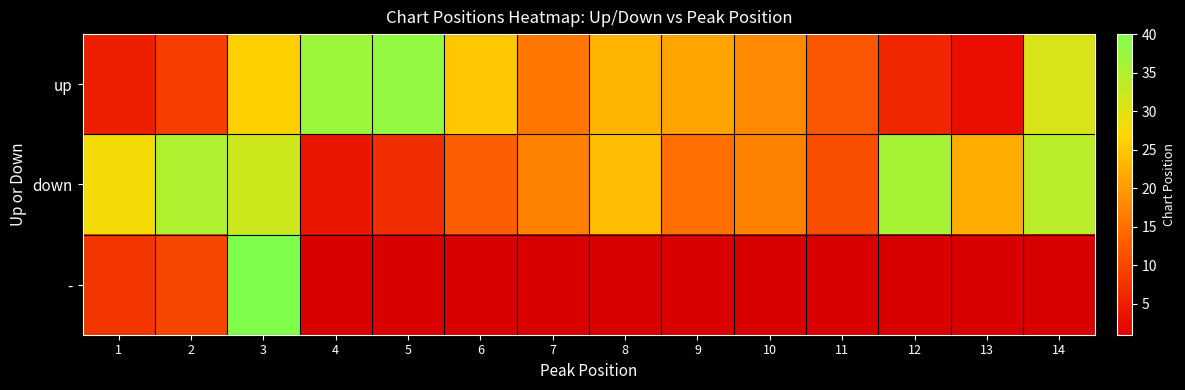

At how many categories does at least one series exceed 5?

14